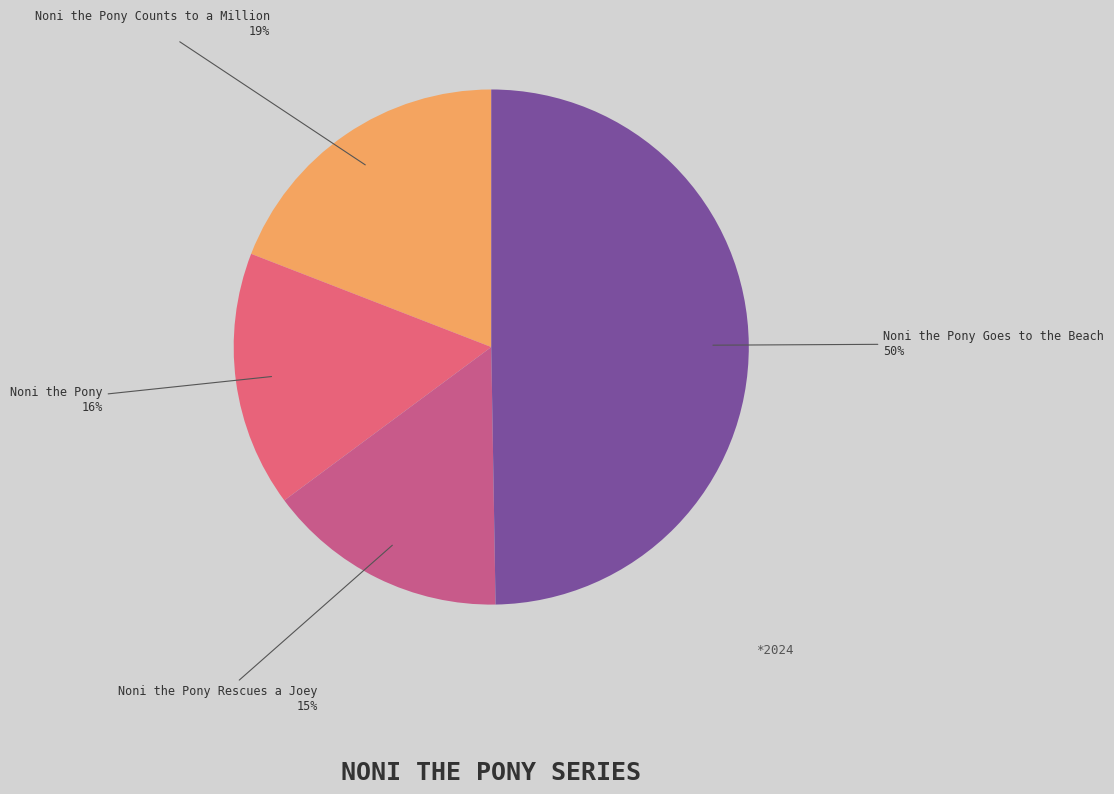

True or false: Noni the Pony Goes to the Beach accounts for 50% of the total.

True